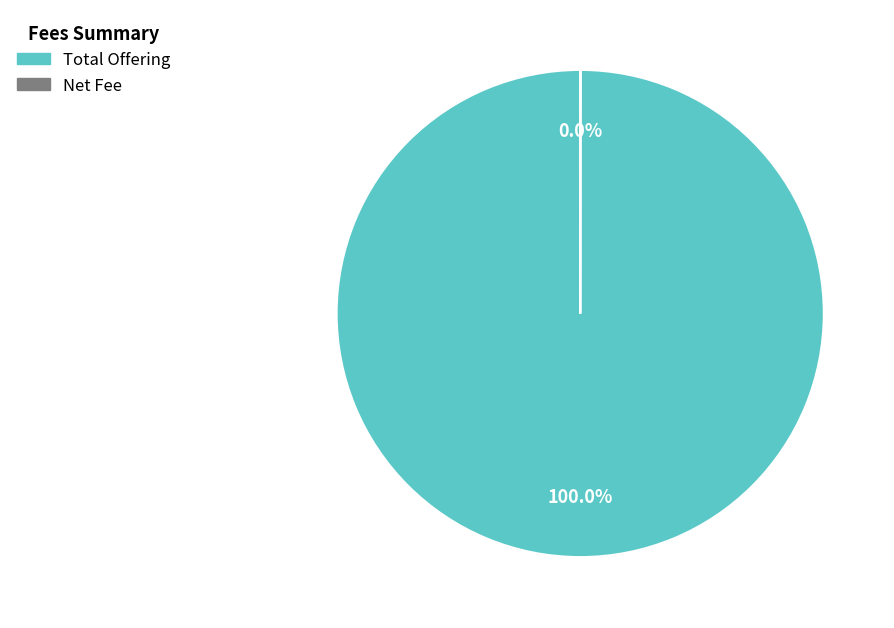

What is the majority slice?

Total Offering